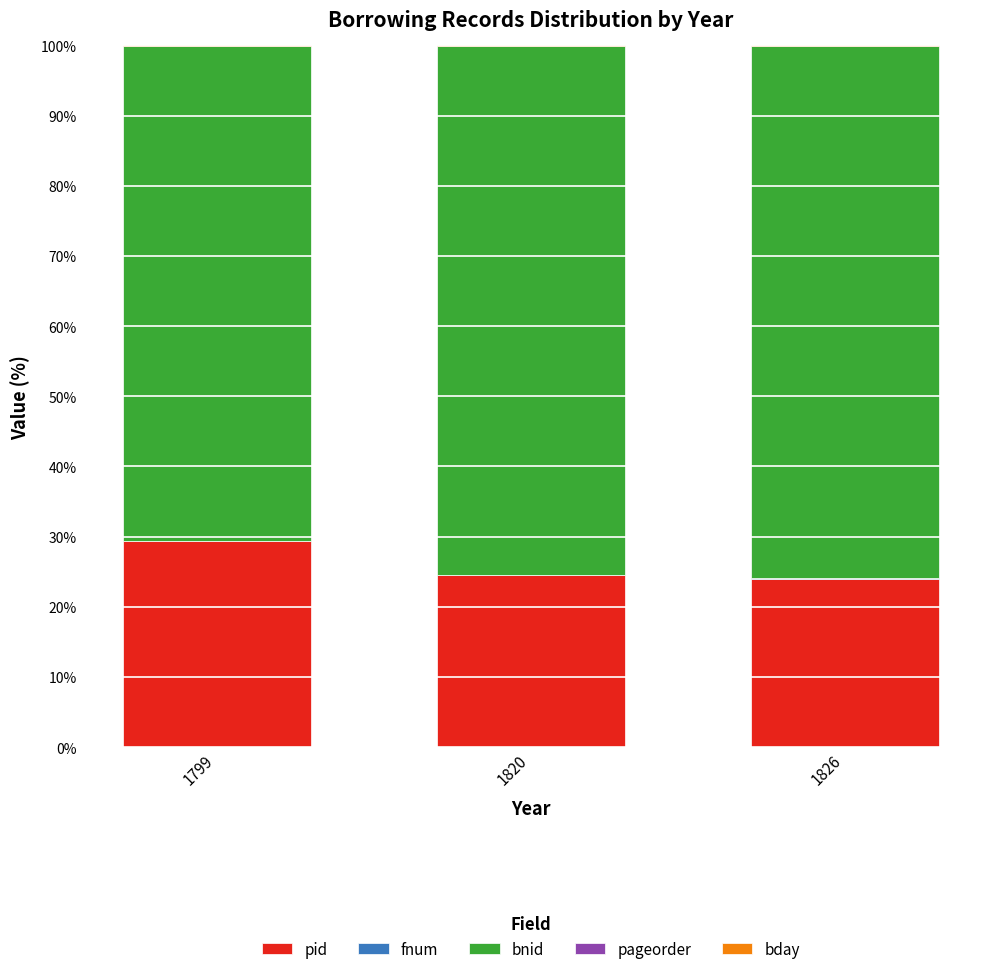

The pid series shows 23.9 at 1826. True or false?

True